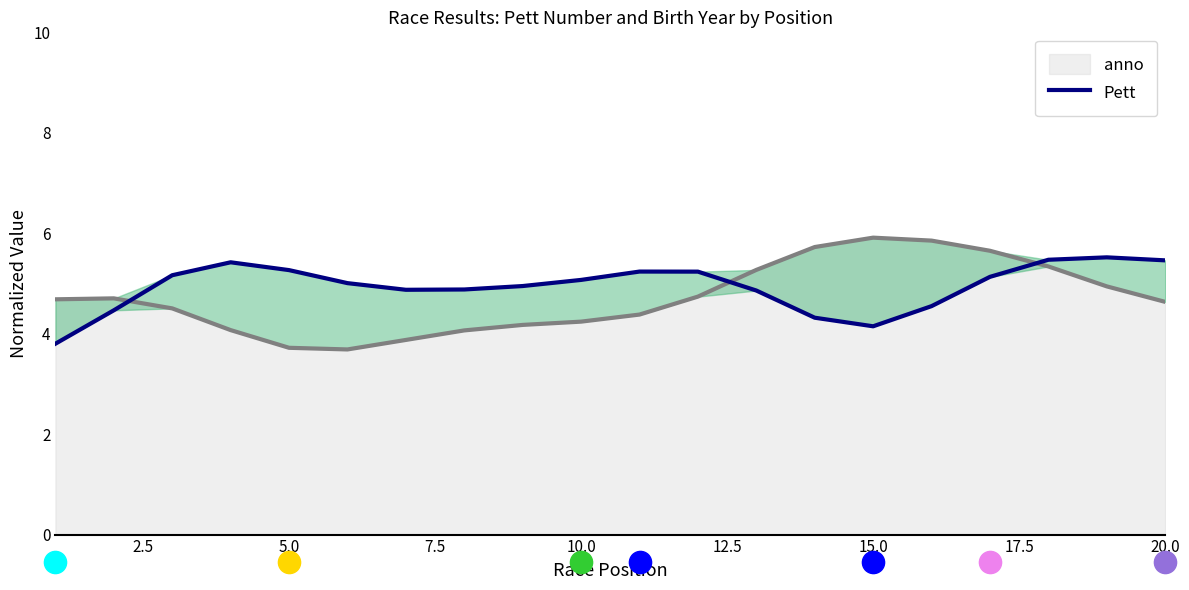

The value of anno at 10.0 is 4.2. True or false?

True